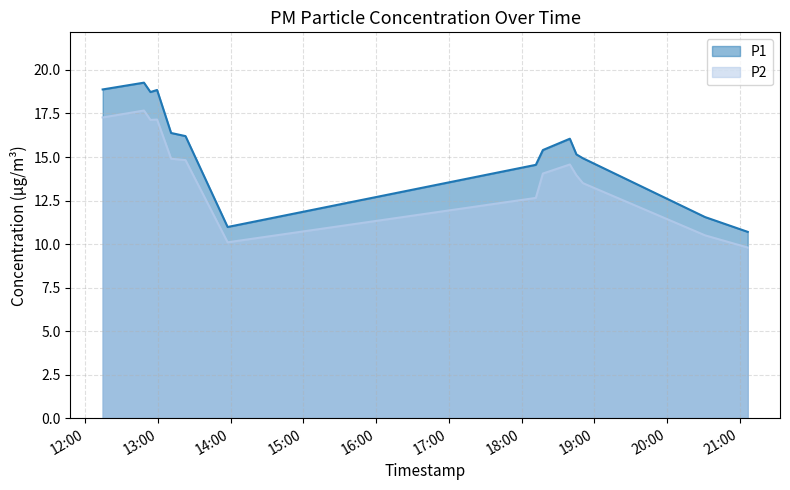

Reading left to right, list all the values displayed in this chart.

P1: 2022-08-19T12:14:18=18.9	2022-08-19T12:48:23=19.3	2022-08-19T12:53:44=18.7	2022-08-19T12:59:13=18.9	2022-08-19T13:10:47=16.4	2022-08-19T13:22:41=16.2	2022-08-19T13:57:26=11.0	2022-08-19T18:11:49=14.6	2022-08-19T18:17:38=15.4	2022-08-19T18:39:53=16.1	2022-08-19T18:45:18=15.2	2022-08-19T18:50:37=14.9	2022-08-19T20:31:29=11.6	2022-08-19T21:06:43=10.7
P2: 2022-08-19T12:14:18=17.3	2022-08-19T12:48:23=17.7	2022-08-19T12:53:44=17.1	2022-08-19T12:59:13=17.1	2022-08-19T13:10:47=14.9	2022-08-19T13:22:41=14.8	2022-08-19T13:57:26=10.1	2022-08-19T18:11:49=12.7	2022-08-19T18:17:38=14.1	2022-08-19T18:39:53=14.6	2022-08-19T18:45:18=13.9	2022-08-19T18:50:37=13.5	2022-08-19T20:31:29=10.5	2022-08-19T21:06:43=9.8